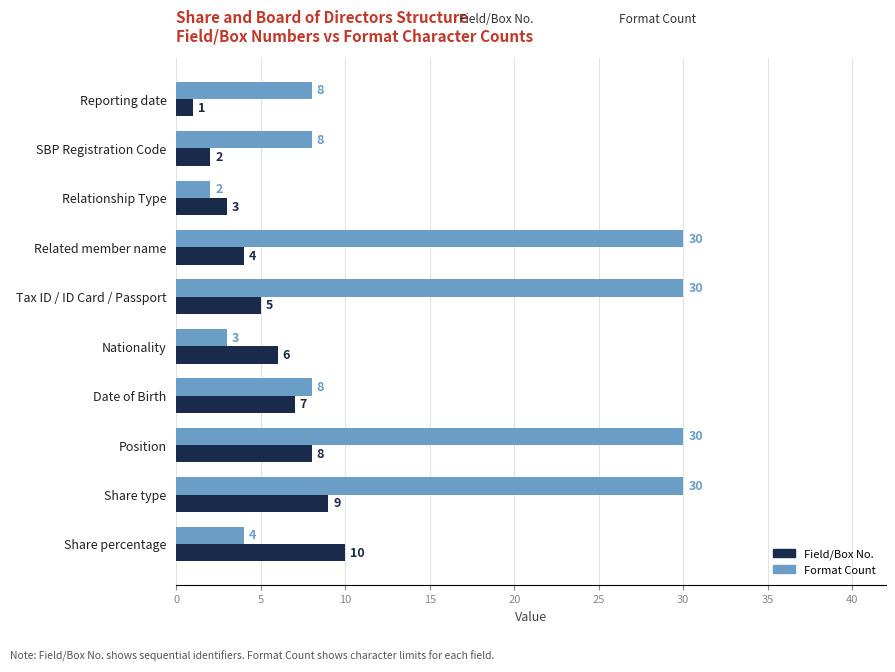

What is the average value of the Field/Box No. series?

6